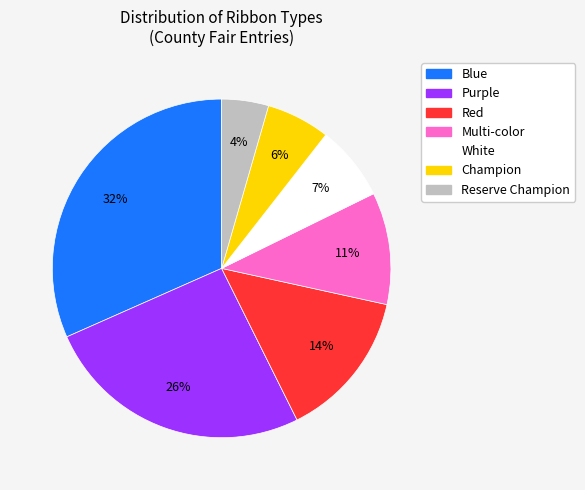

Is there any slice that represents more than half of the pie?

No